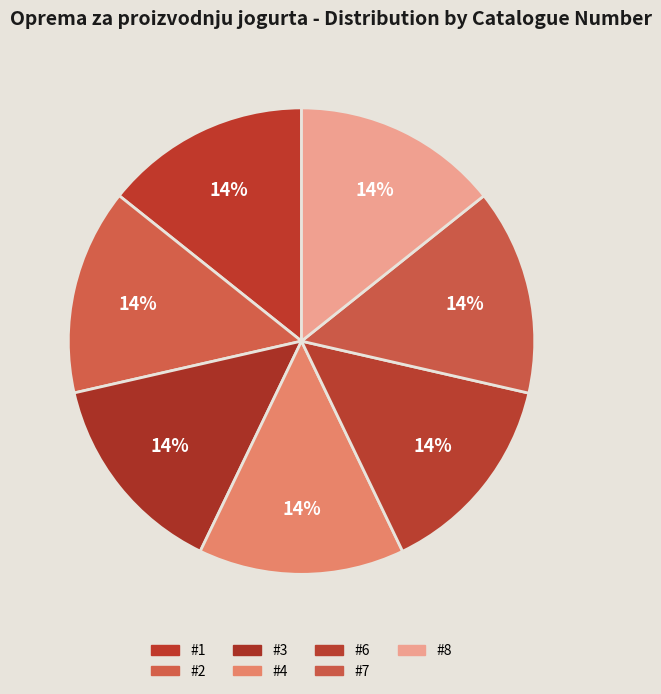

How many segments does this pie chart have?

7